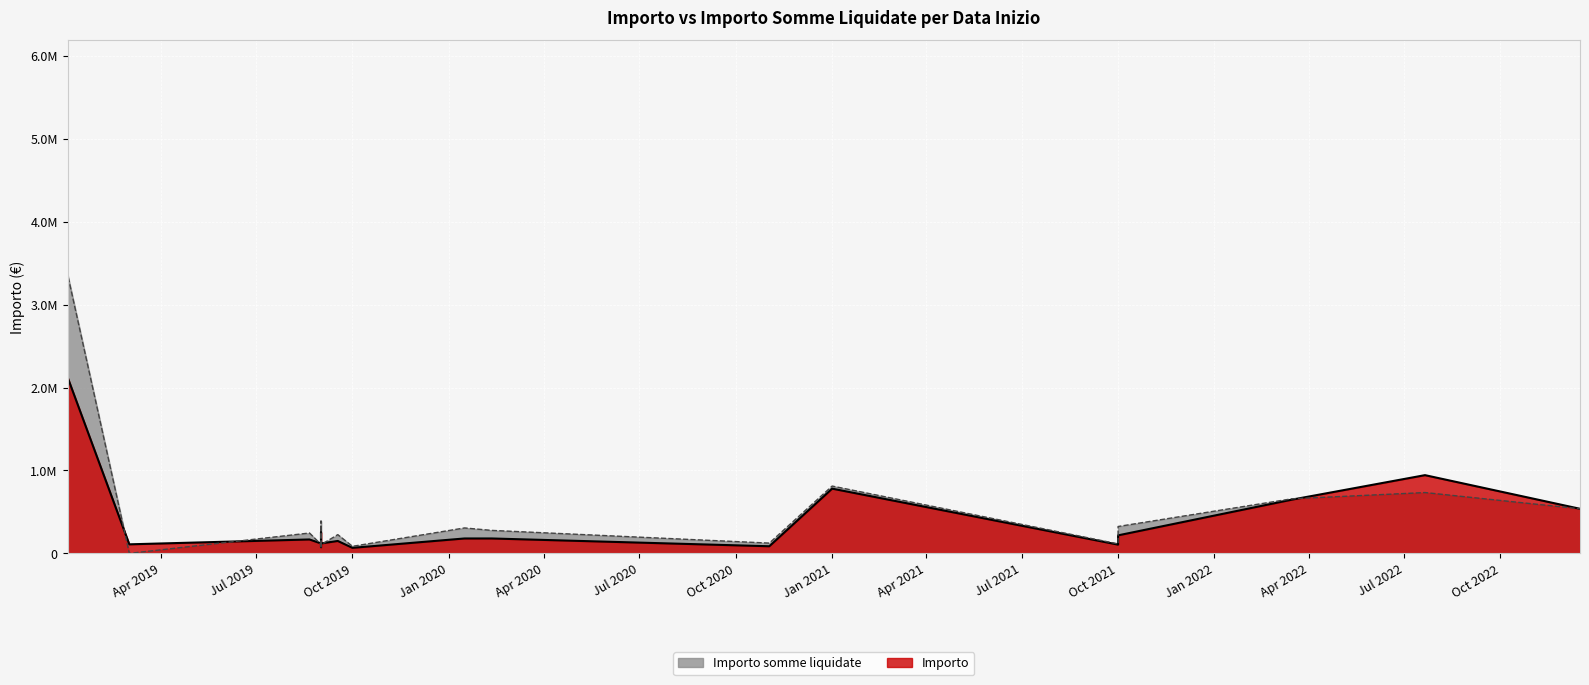

How many lines are shown in the chart?

2